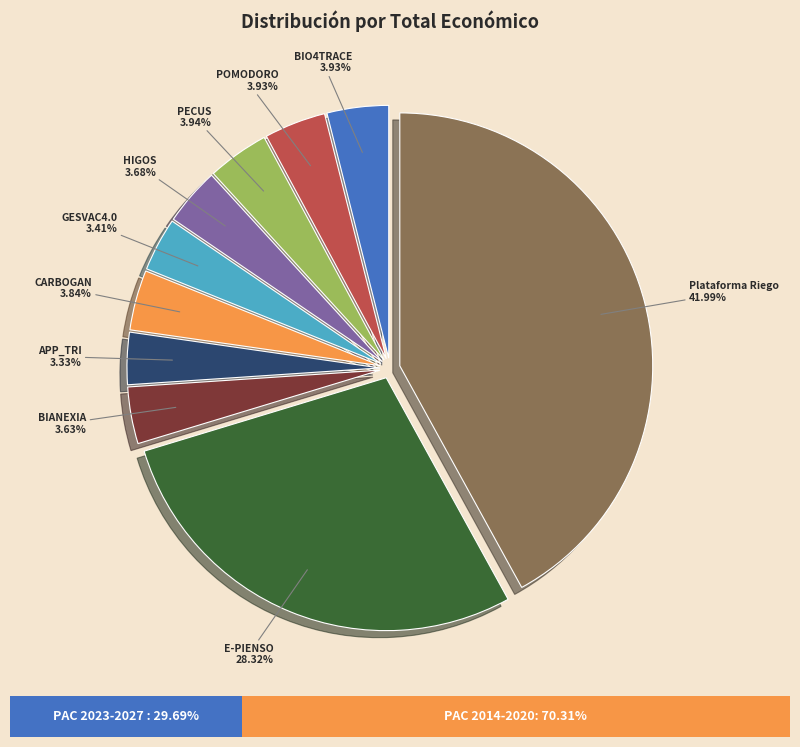

To the nearest percent, what portion does HIGOS represent?

4%